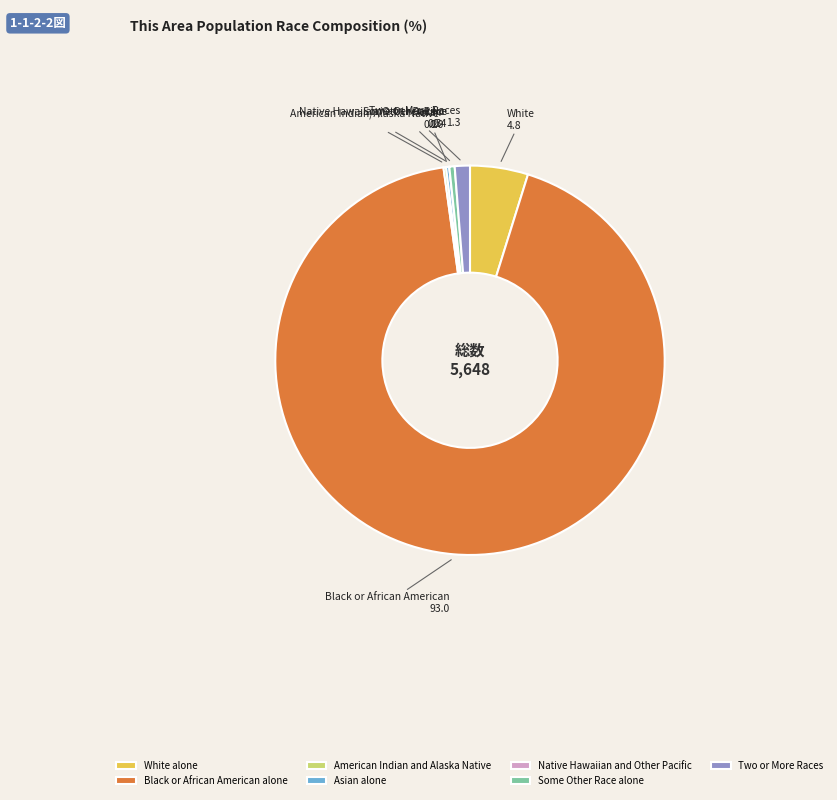

Which slice is the largest?

Black or African American alone